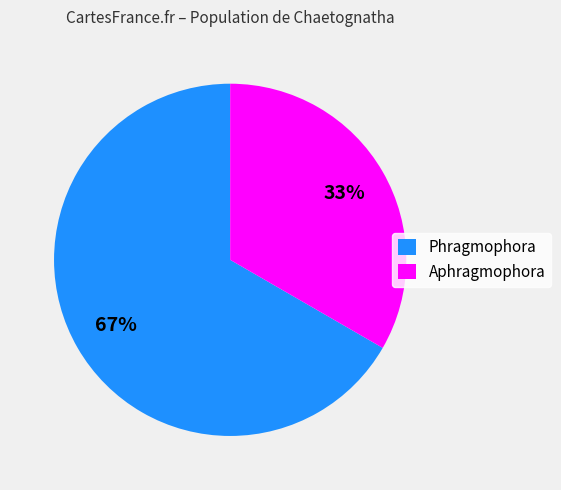

What percentage is the Phragmophora slice, to the nearest percent?

67%